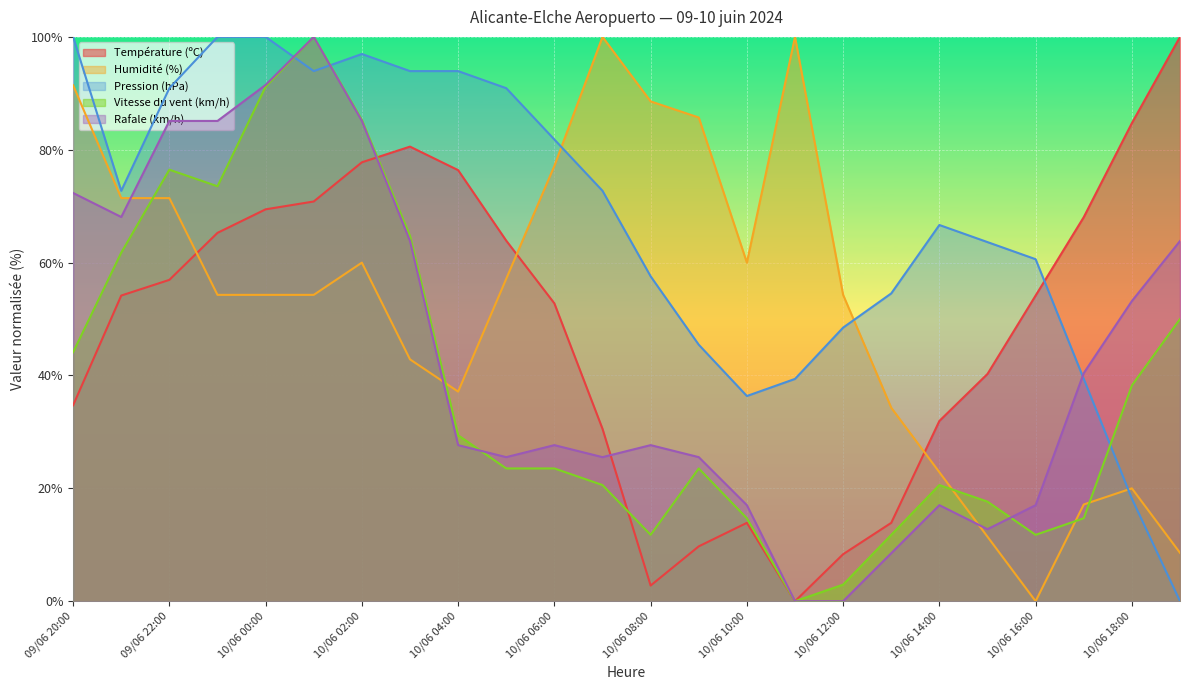

What is the greatest value displayed?

100.0